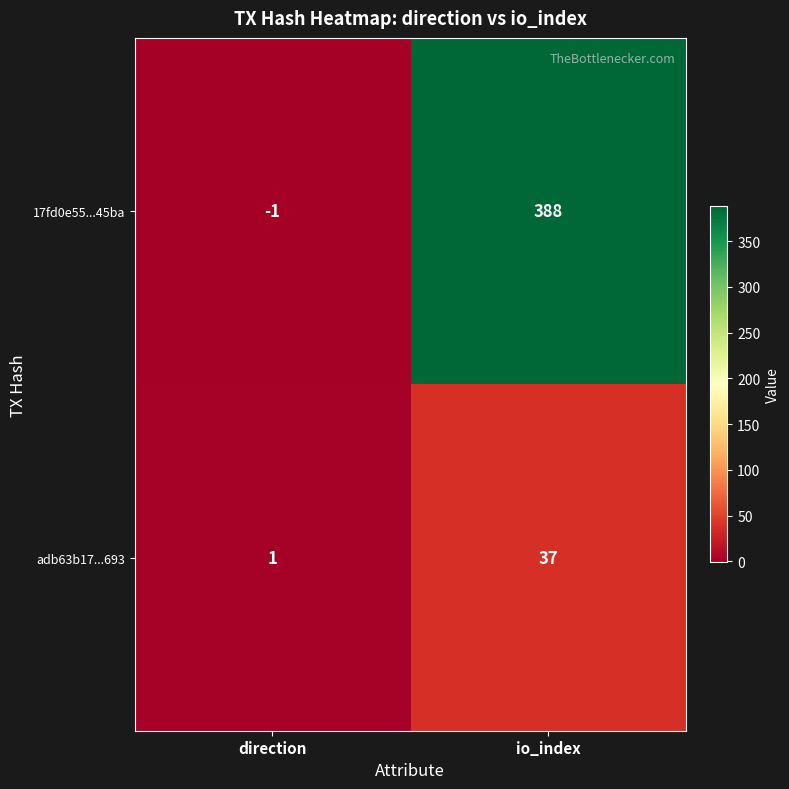

At which category is the sum across all series the highest?

io_index